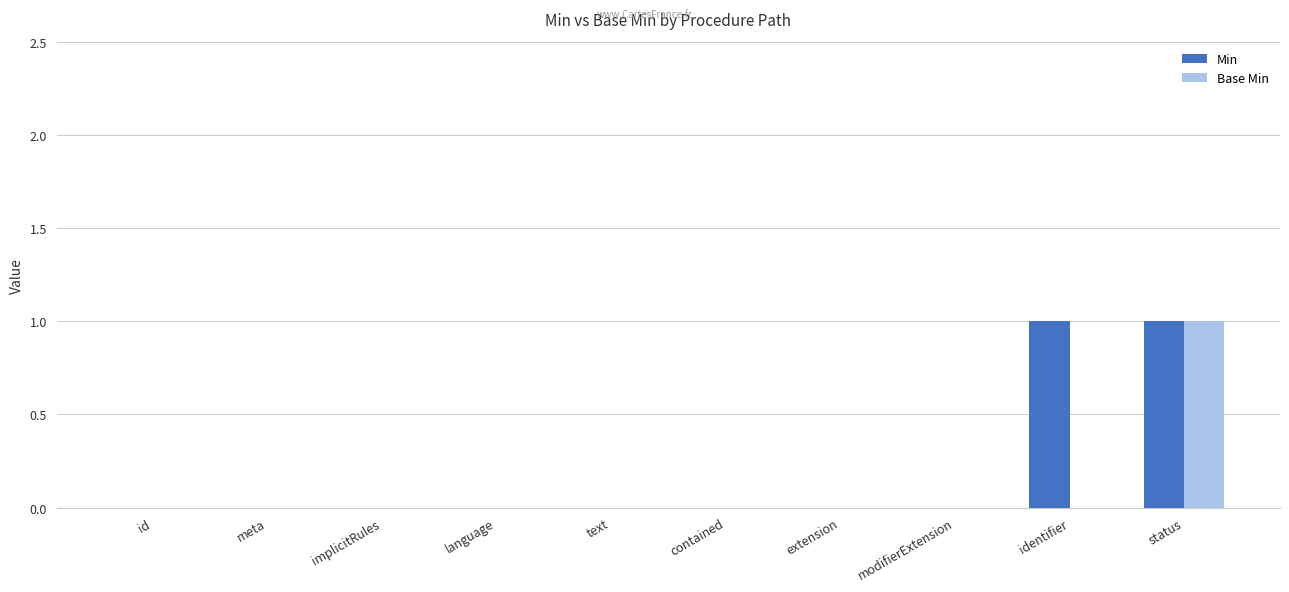

What is the sum of all Base Min values?

1